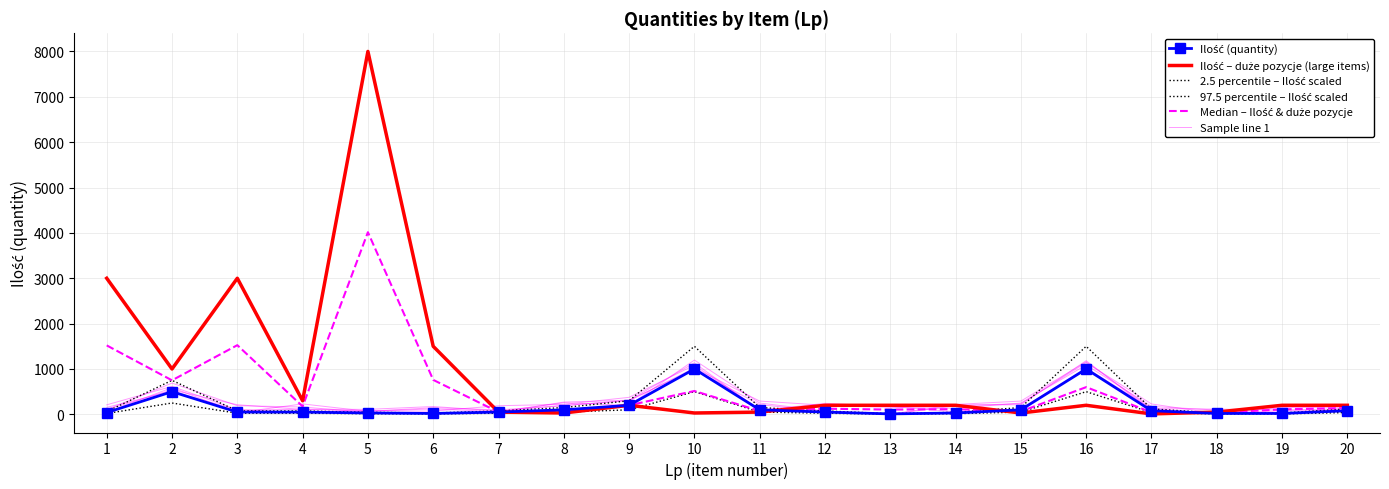

What is the greatest value displayed?

8000.0